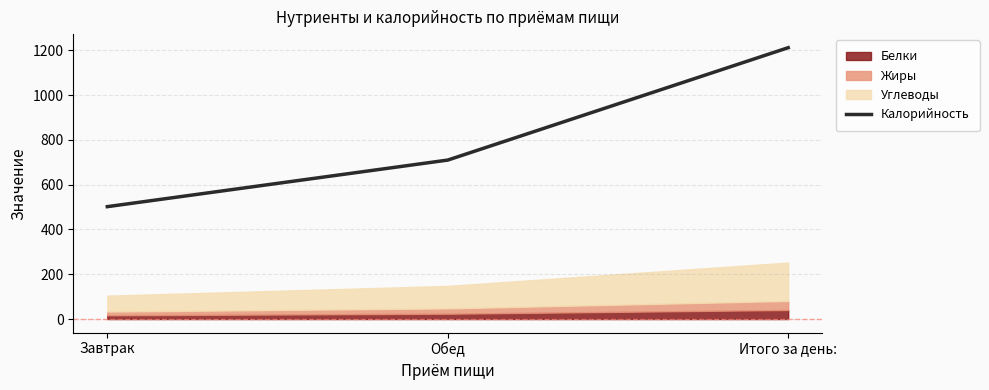

Reading left to right, list all the values displayed in this chart.

Завтрак=501.7	Обед=709.7	Итого за день:=1211.4